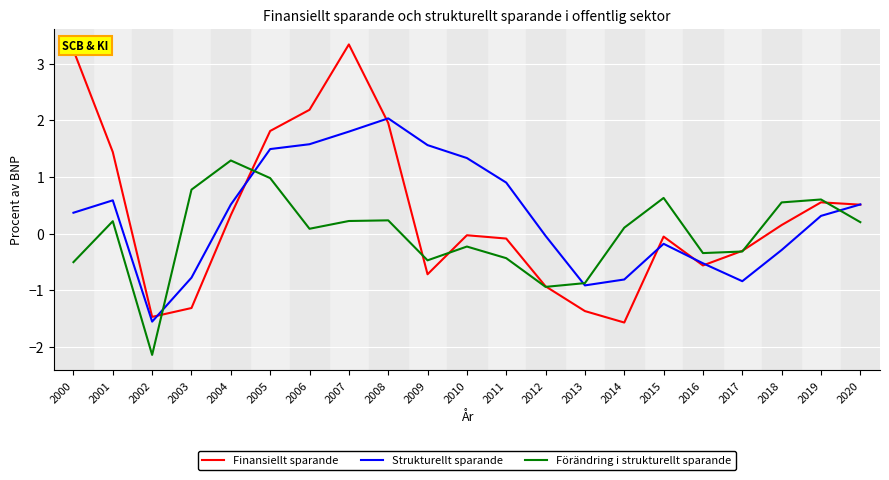

Is the value of Förändring i strukturellt sparande at 2004 greater than the value of Finansiellt sparande at 2004?

Yes